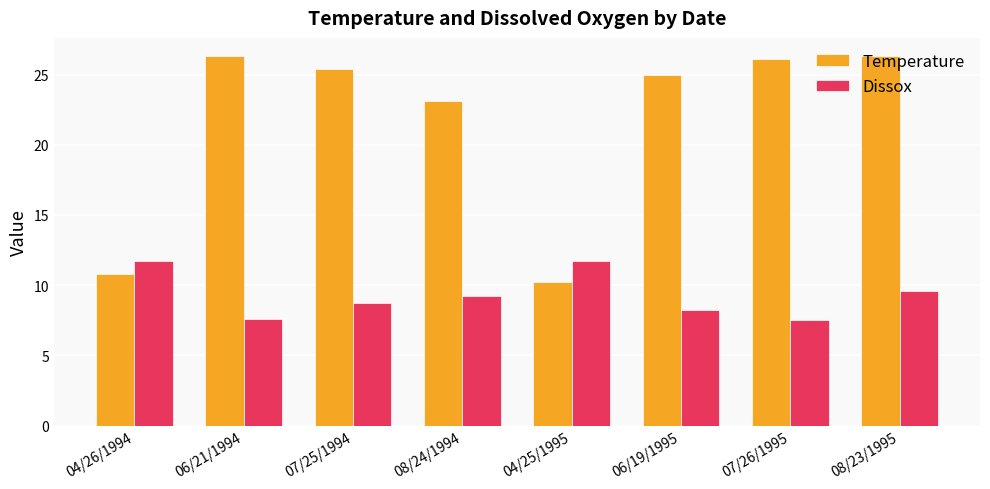

At which label does Temperature reach its minimum?

04/25/1995